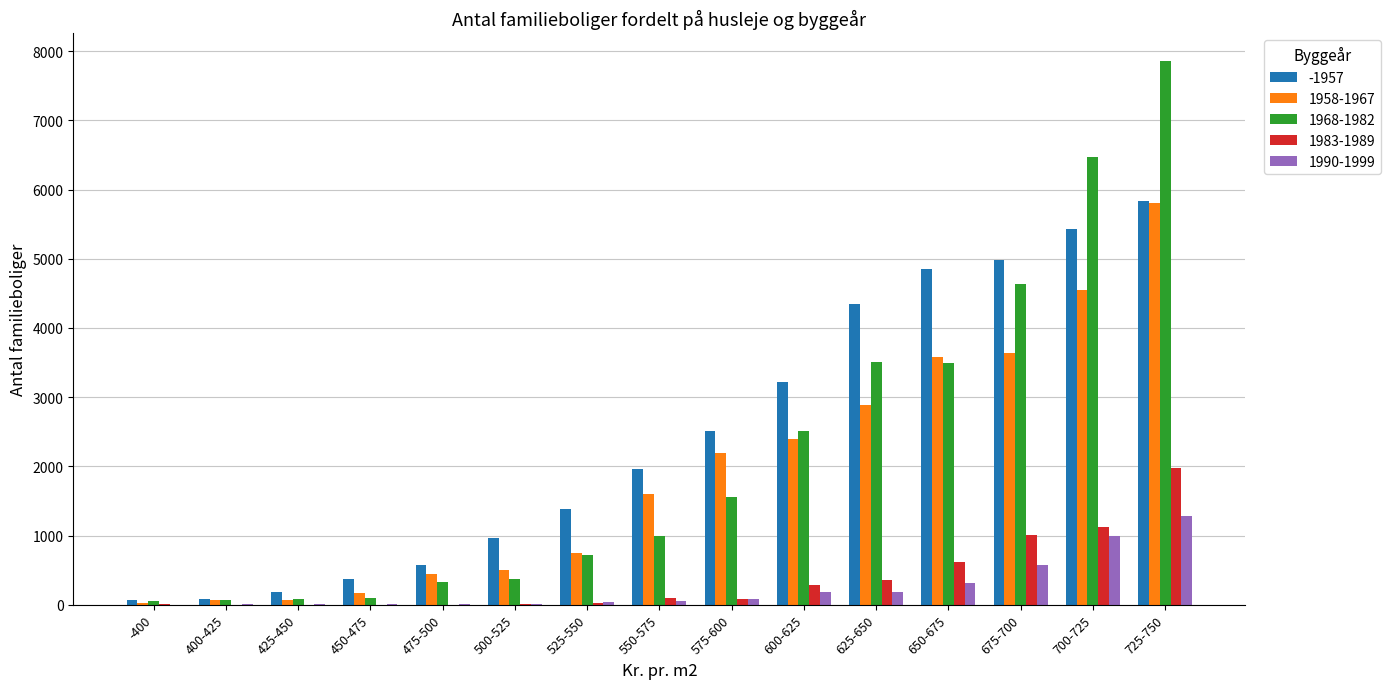

At which category is the sum across all series the highest?

725-750